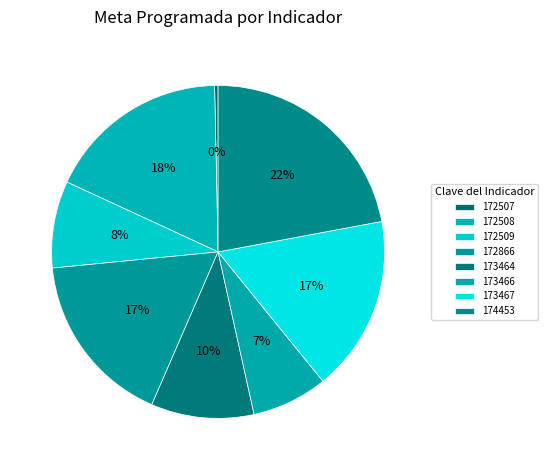

How many slices are in this pie chart?

8